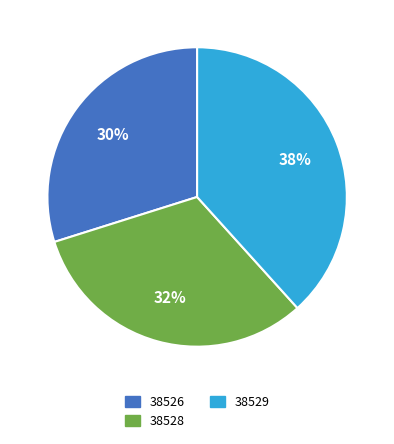

What percentage is the 38528 slice, to the nearest percent?

32%